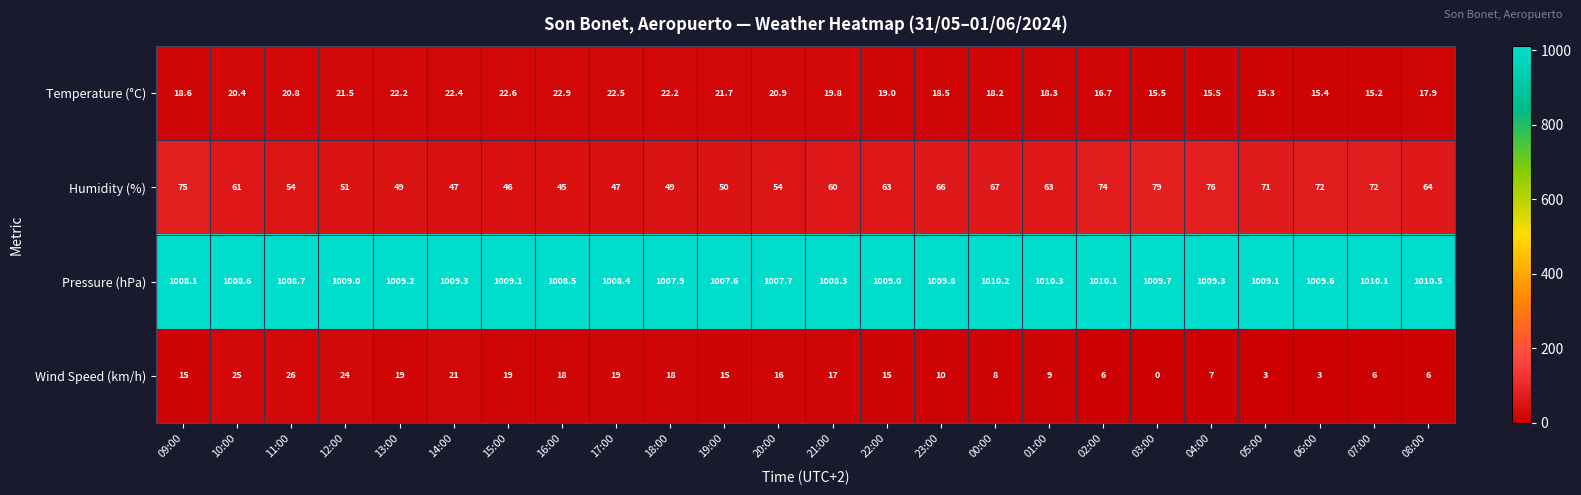

Which series has the widest spread of values?

Humidity (%)